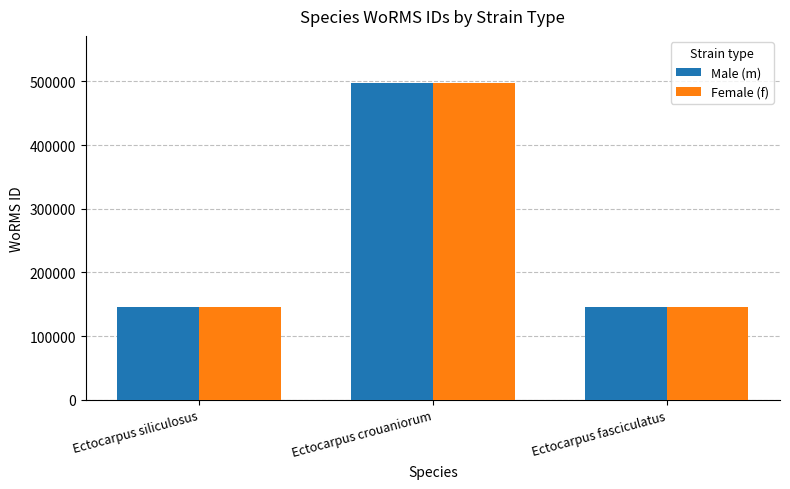

What are all the series names shown in the legend?

Male (m), Female (f)